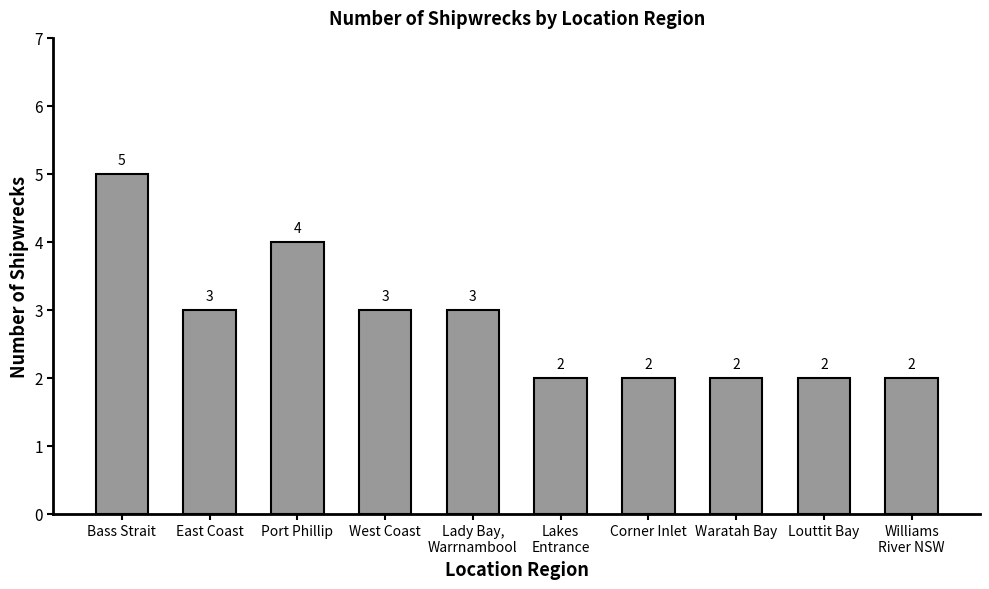

What position from the left is Louttit Bay?

9